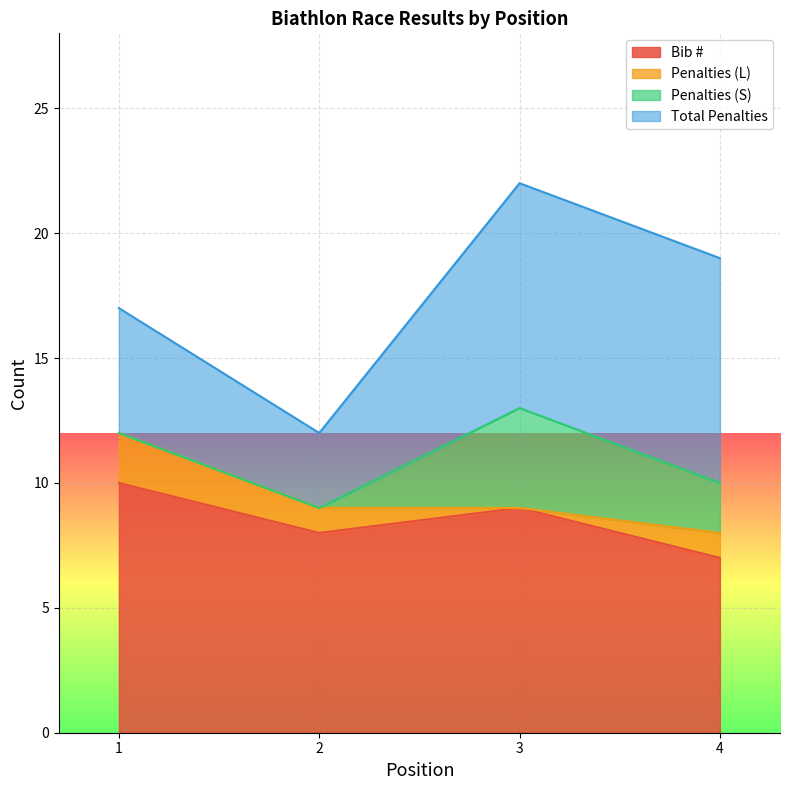

The Bib # series shows 5 at 2. True or false?

False